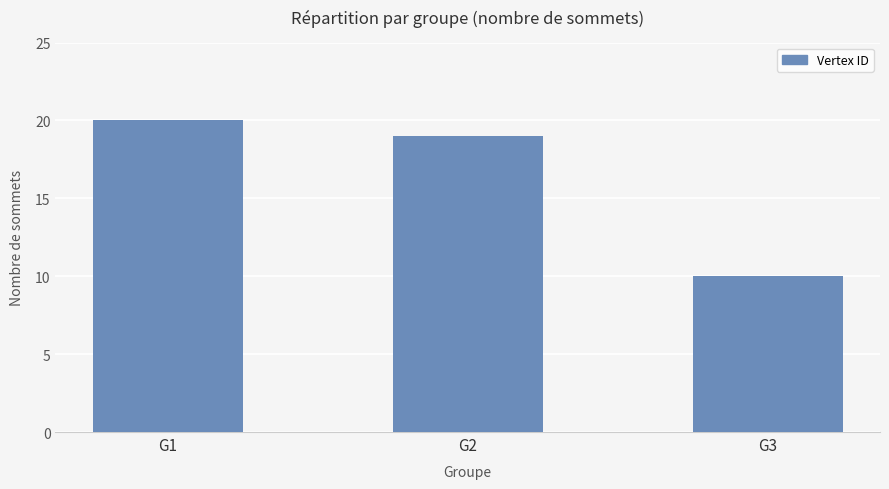

Reading right to left, extract all data points from this chart.

10	19	20